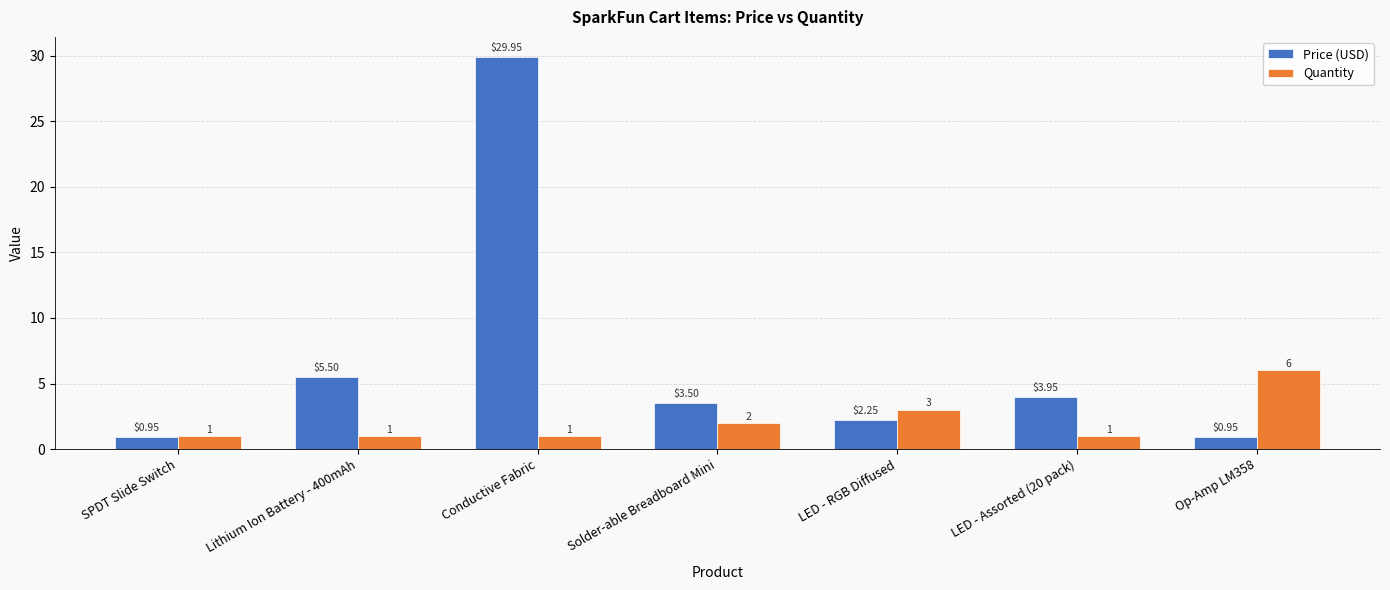

What is the label of the 7th bar from the right?

SPDT Slide Switch